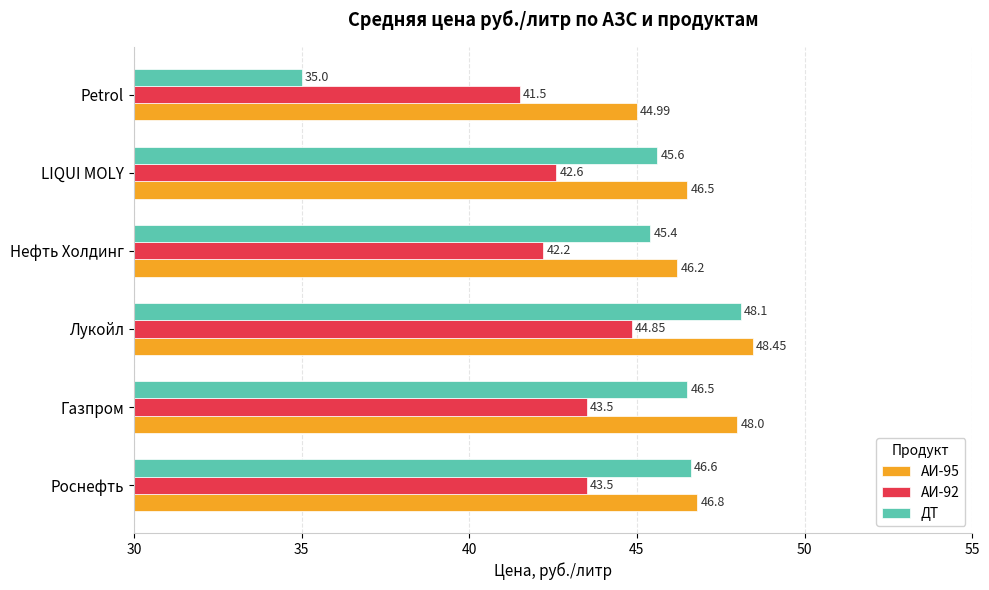

At which category does the chart reach its minimum across all series?

Petrol